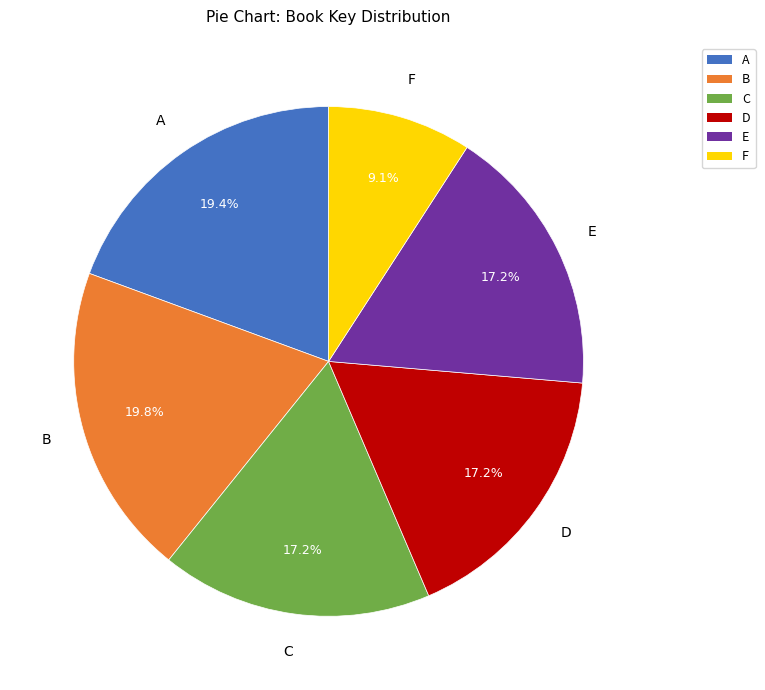

Is there a majority slice in this chart?

No